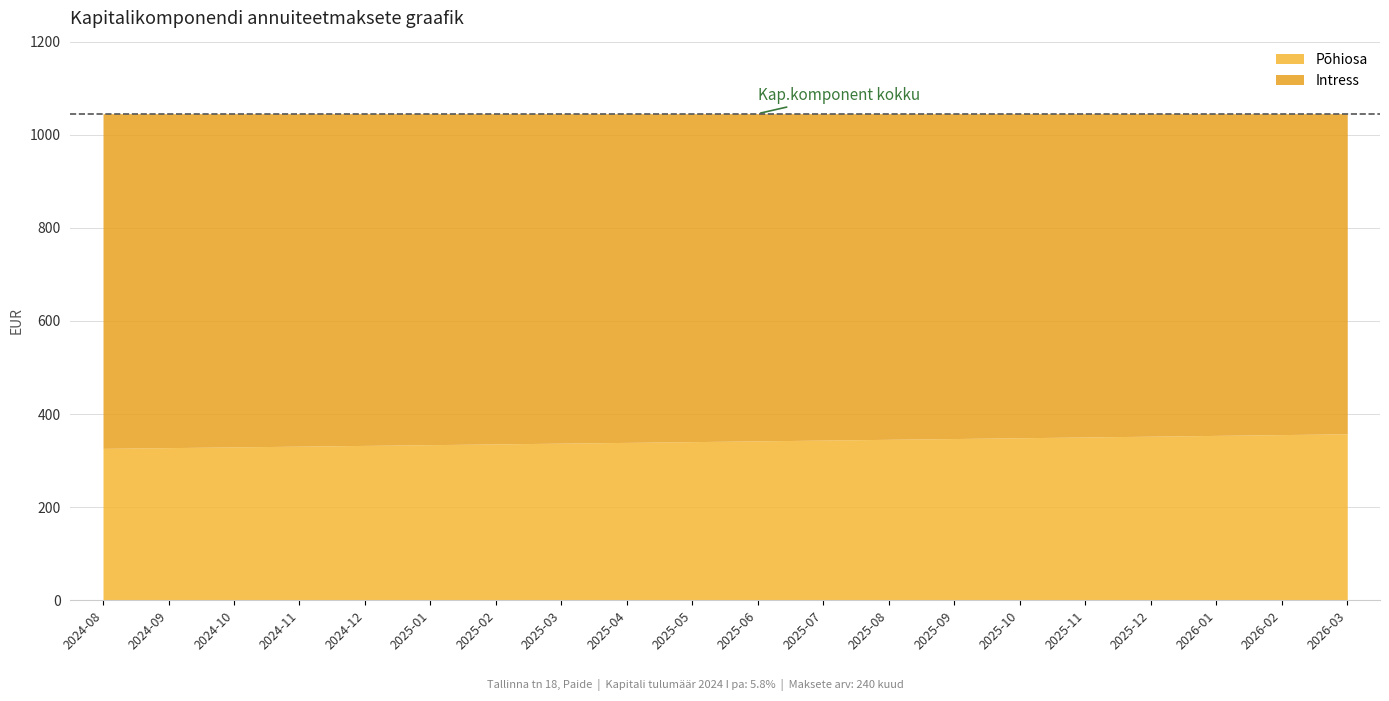

At which label does Põhiosa reach its peak?

2026-03